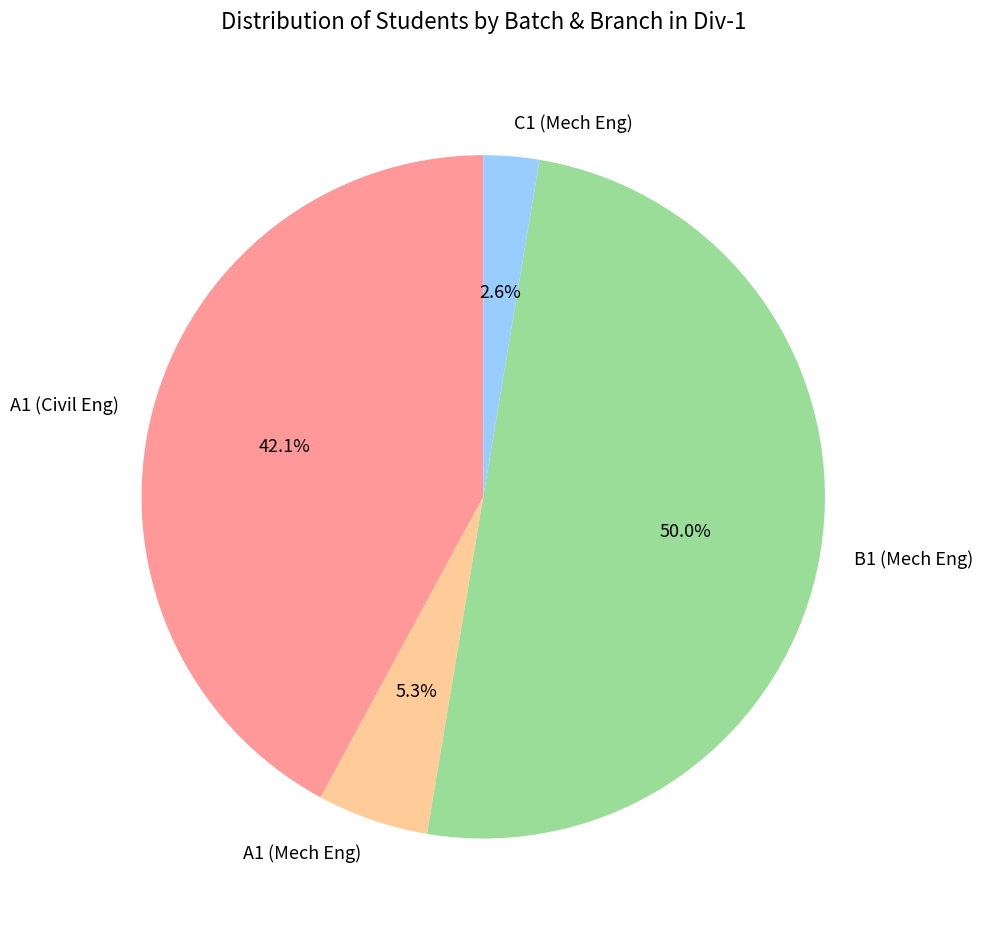

Count the number of slices in the pie.

4